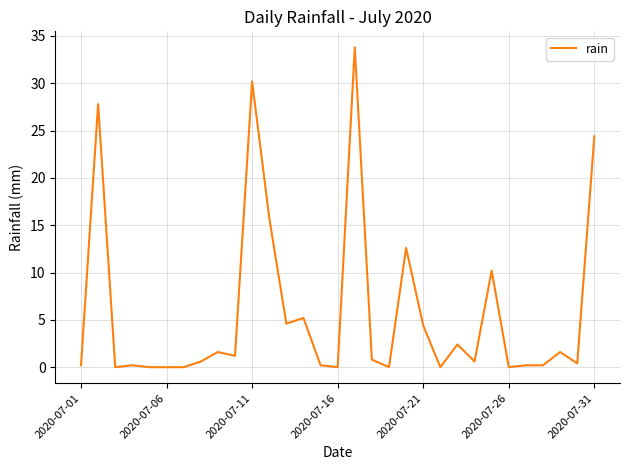

What is the greatest value displayed?

33.8